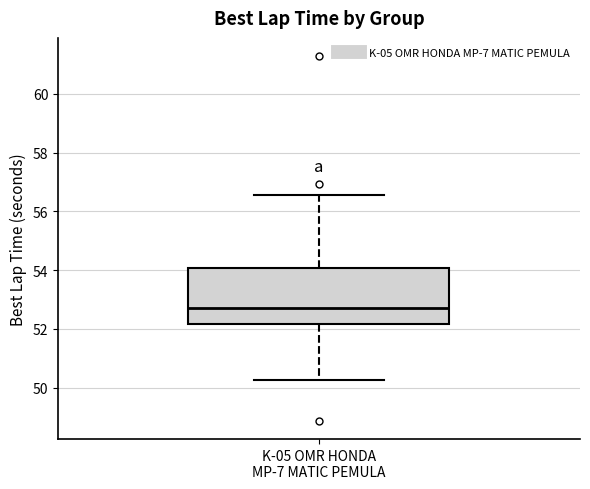

Where does the upper whisker of the box for K-05 OMR HONDA MP-7 MATIC PEMULA end on the y-axis? The values are not printed on the chart, so give them approximately, as read against the axis.

56.6